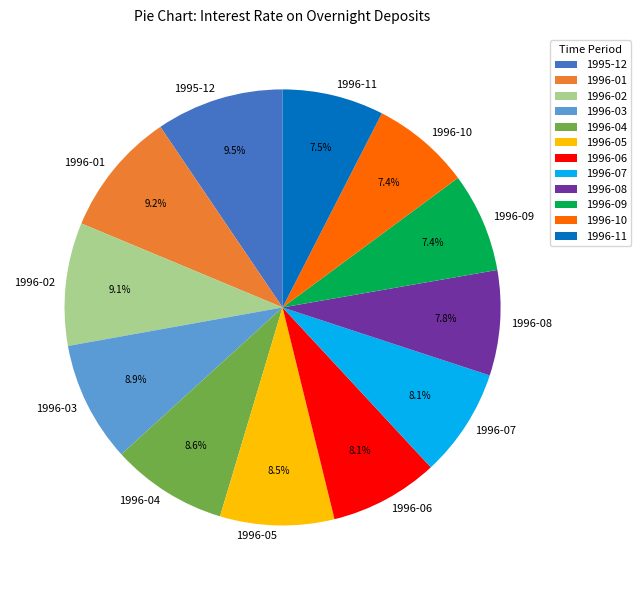

Is it true that 1996-04 is 23% of the pie?

False